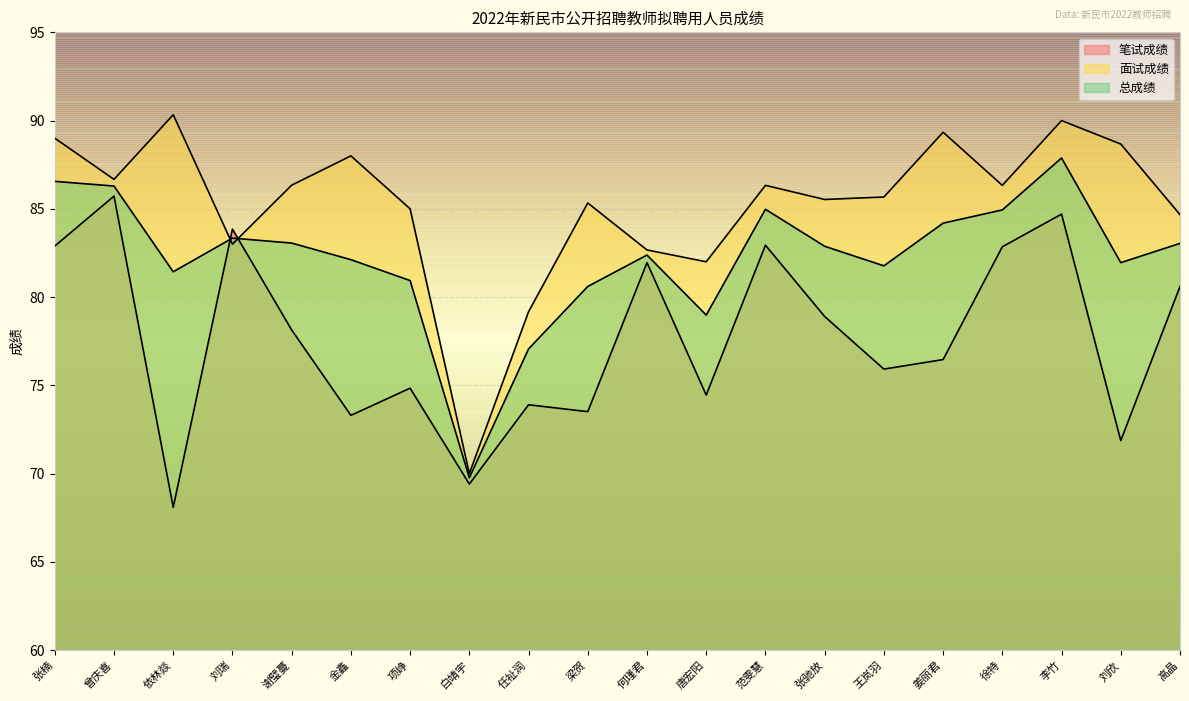

Between 范雯慧 and 徐特, which series saw the biggest shift?

笔试成绩